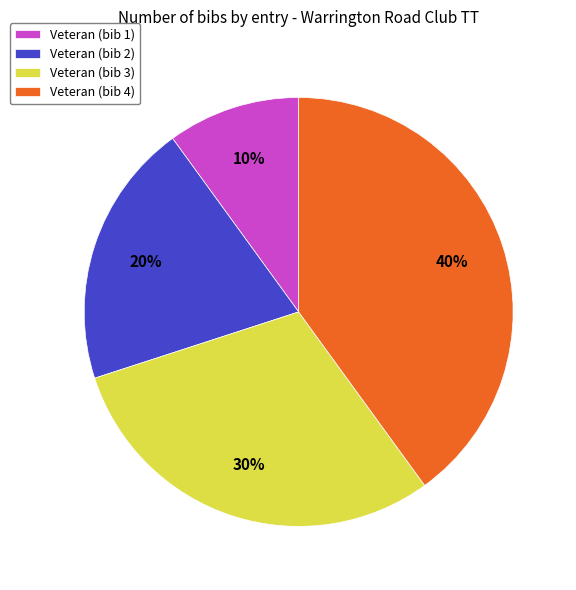

Rank the categories by value from lowest to highest.

Veteran (bib 1), Veteran (bib 2), Veteran (bib 3), Veteran (bib 4)